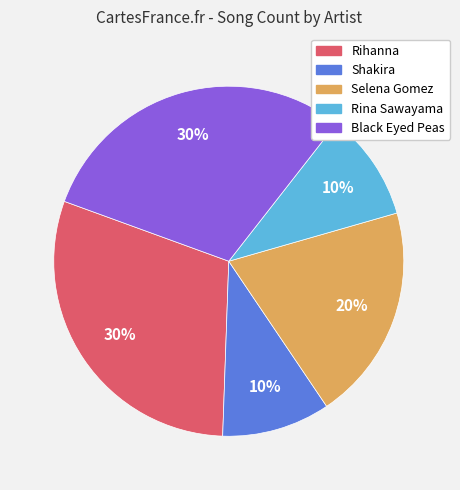

Combined, do Shakira and Rina Sawayama account for over 50%?

No